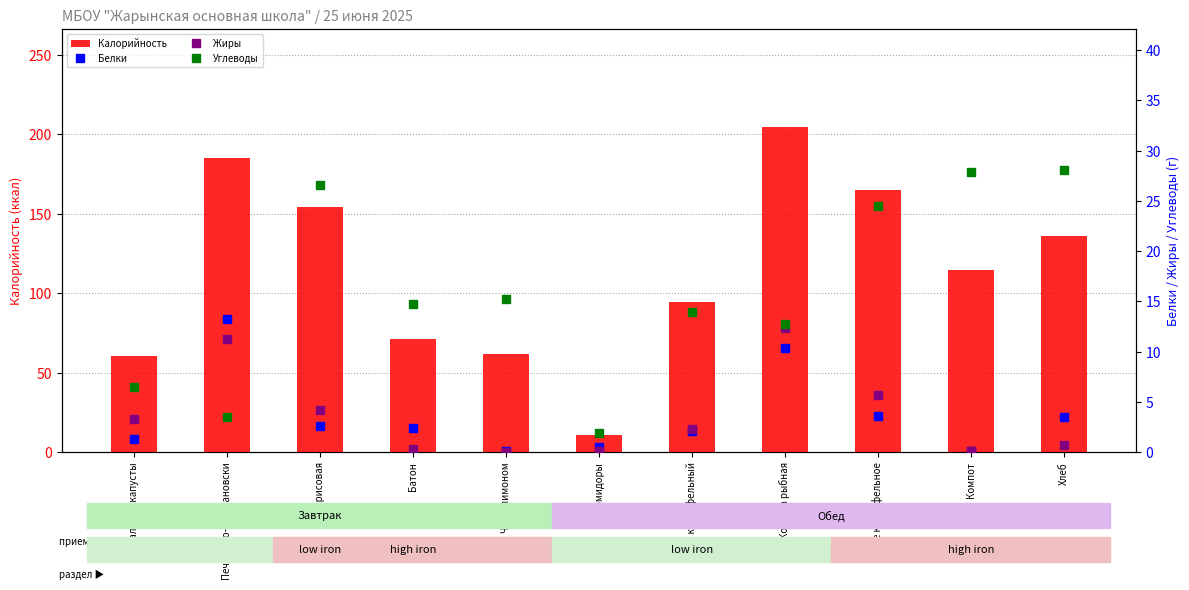

How many values in the Углеводы series exceed 14?

6